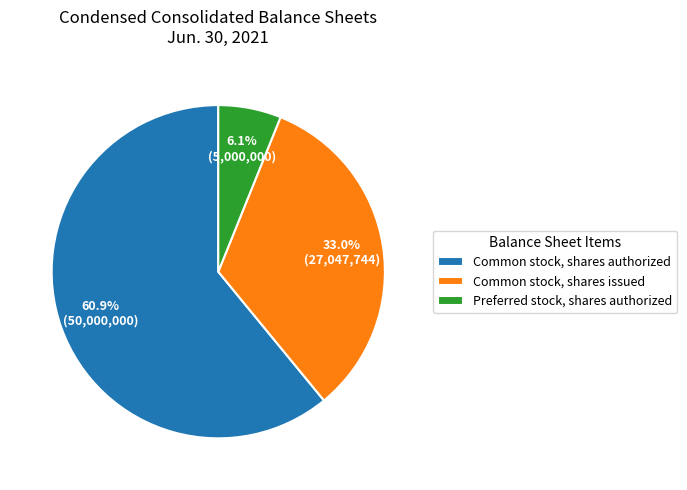

Approximately how many times larger is the value at Common stock, shares authorized compared to Common stock, shares issued?

1.8